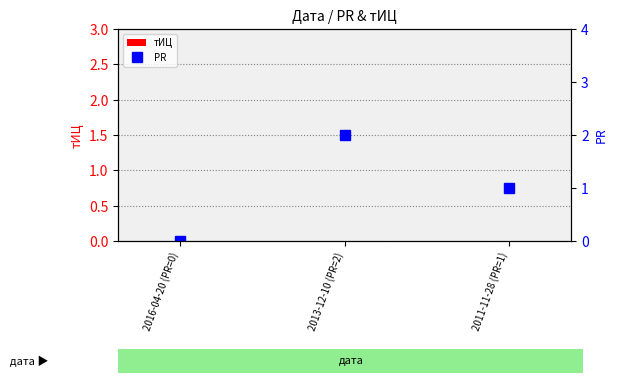

What are all the series names shown in the legend?

тИЦ, PR